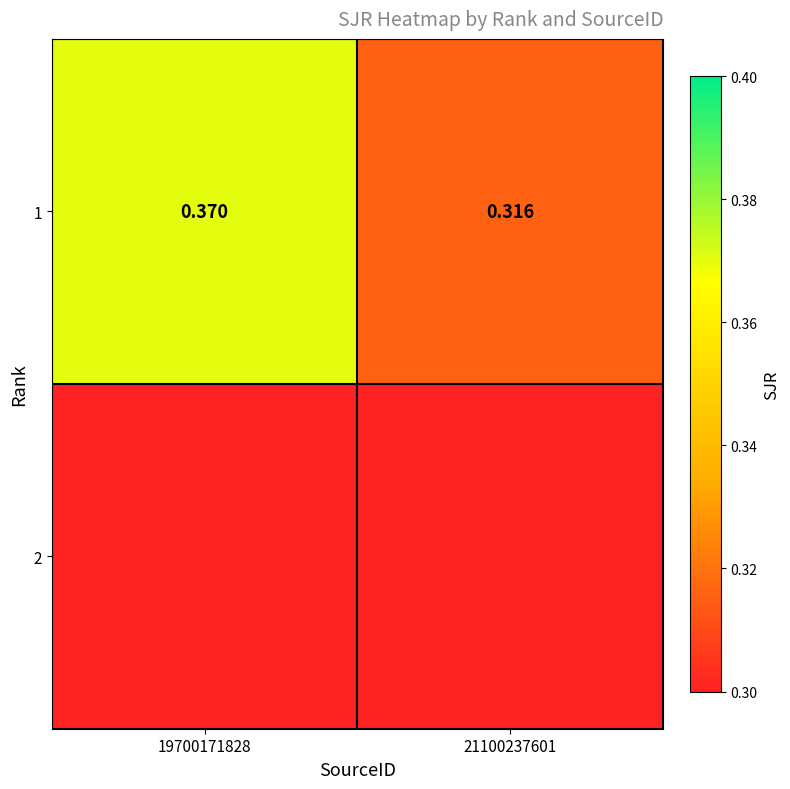

What is the lowest value of the 1 series?

0.3